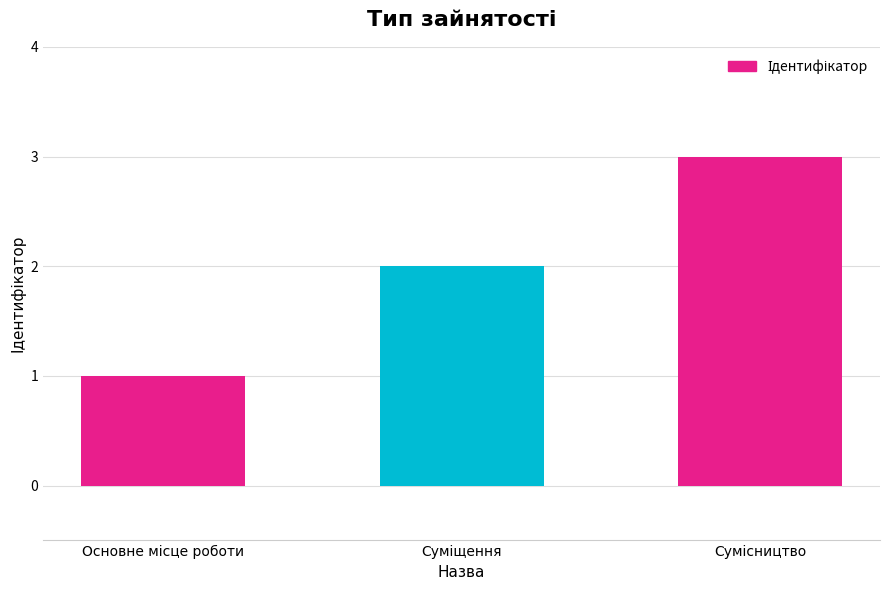

What is the sum of all values?

6